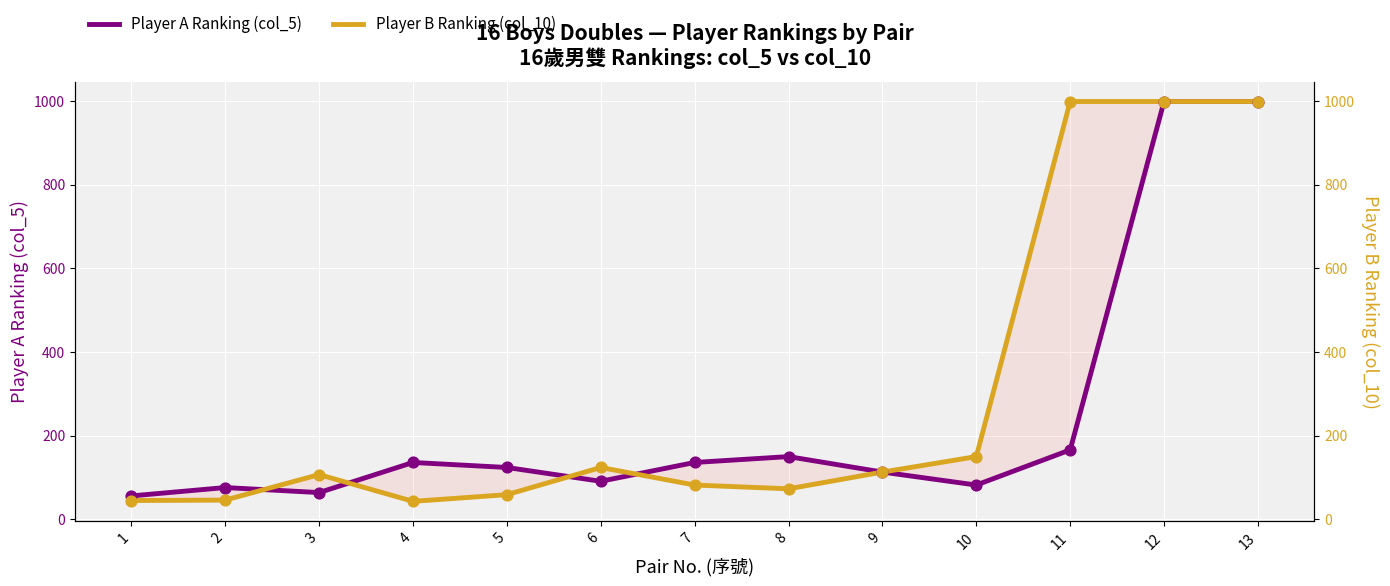

Which series has the widest spread of Y values?

Player B Ranking (col_10)